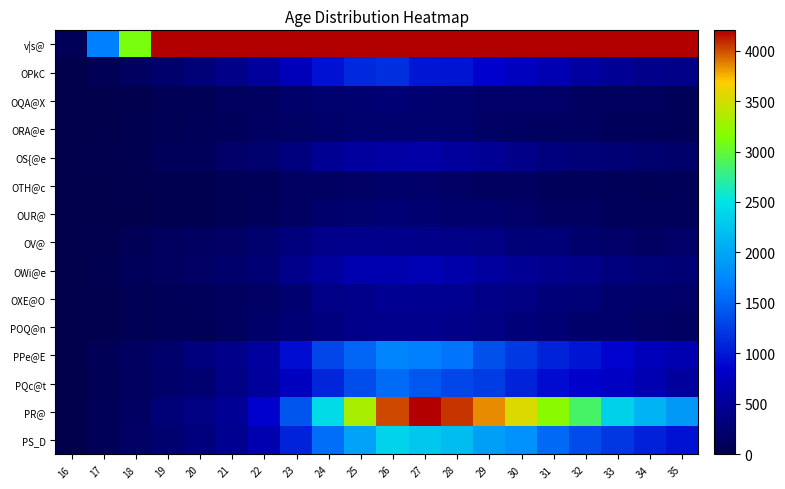

What is the difference between the highest and lowest values at 24?

24703